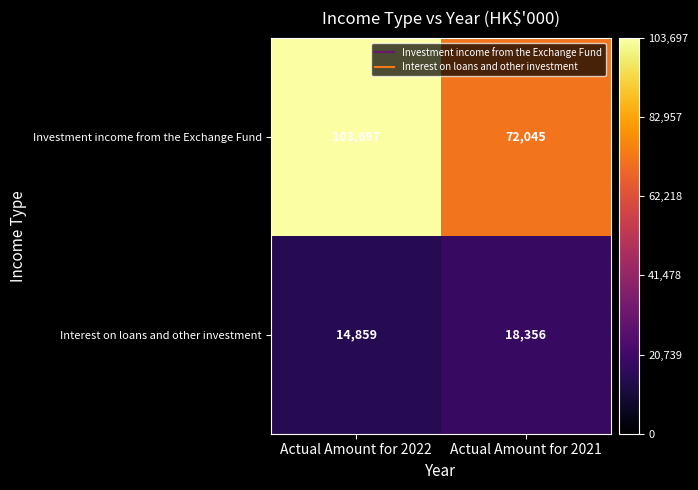

Which series has the largest total across all categories?

Investment income from the Exchange Fund